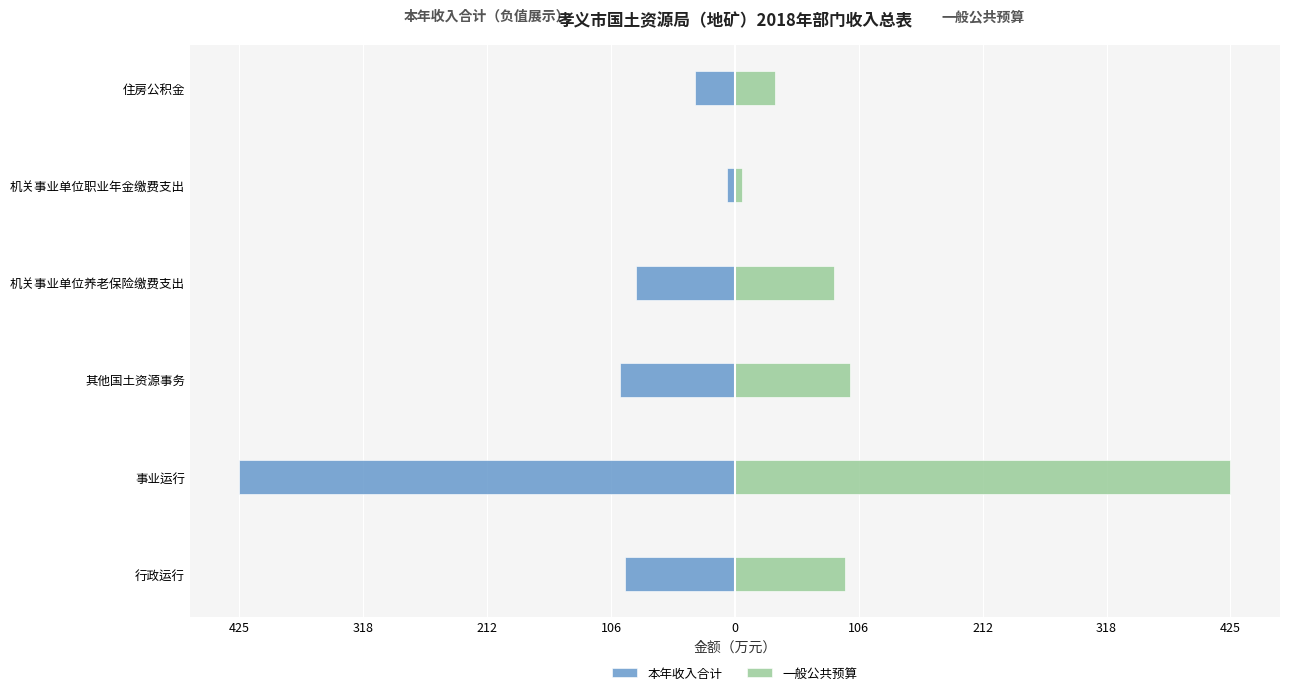

Count the number of categories in the chart.

6